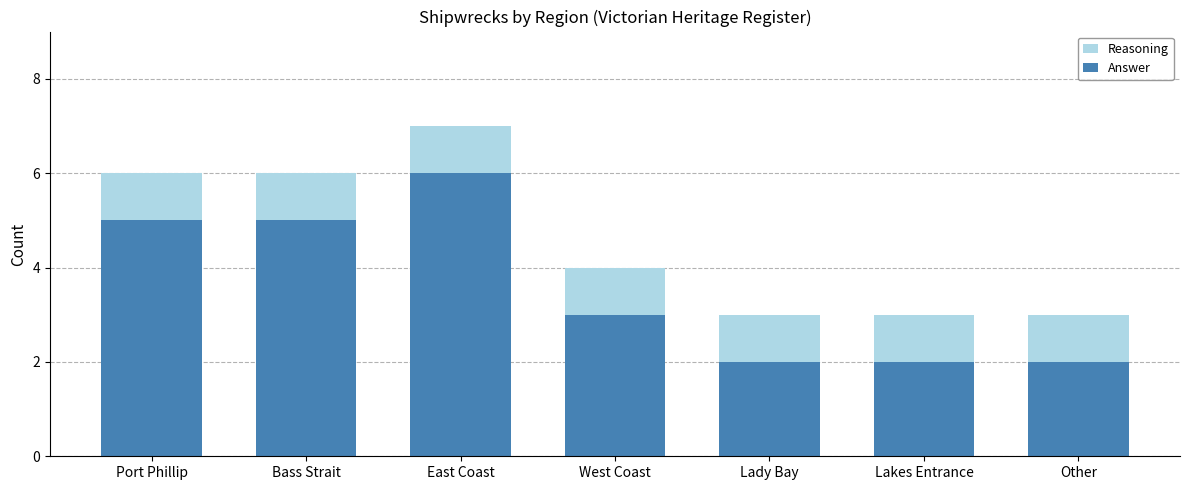

What is the average value of the Reasoning series?

5